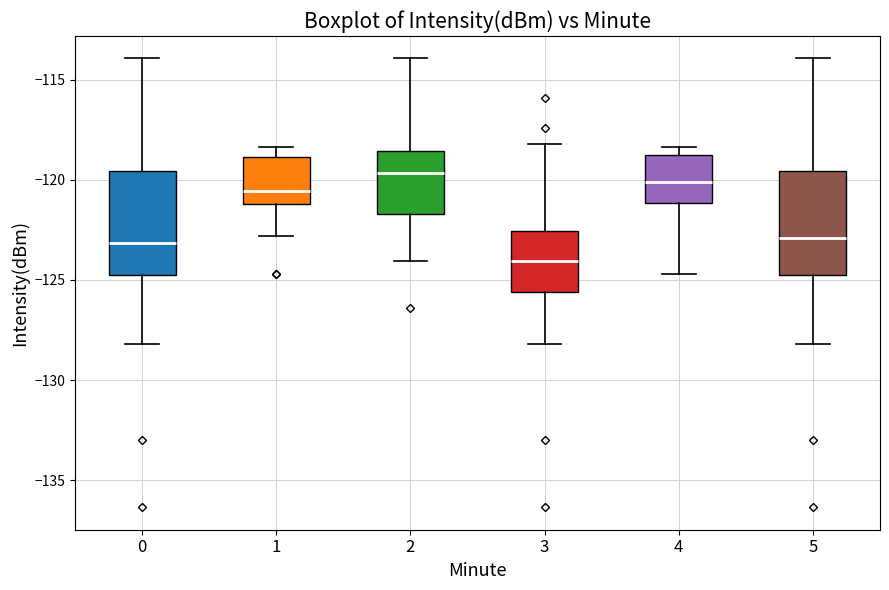

Where does the upper whisker of the box at x = 1 end on the y-axis? The values are not printed on the chart, so give them approximately, as read against the axis.

-118.5